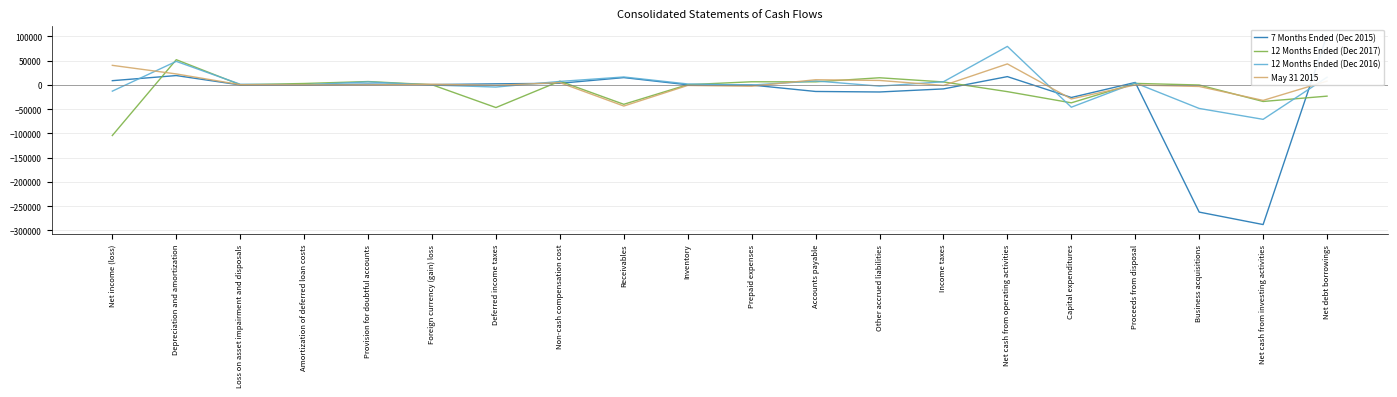

Which category has the highest value in the 12 Months Ended (Dec 2016) series?

Net cash from operating activities